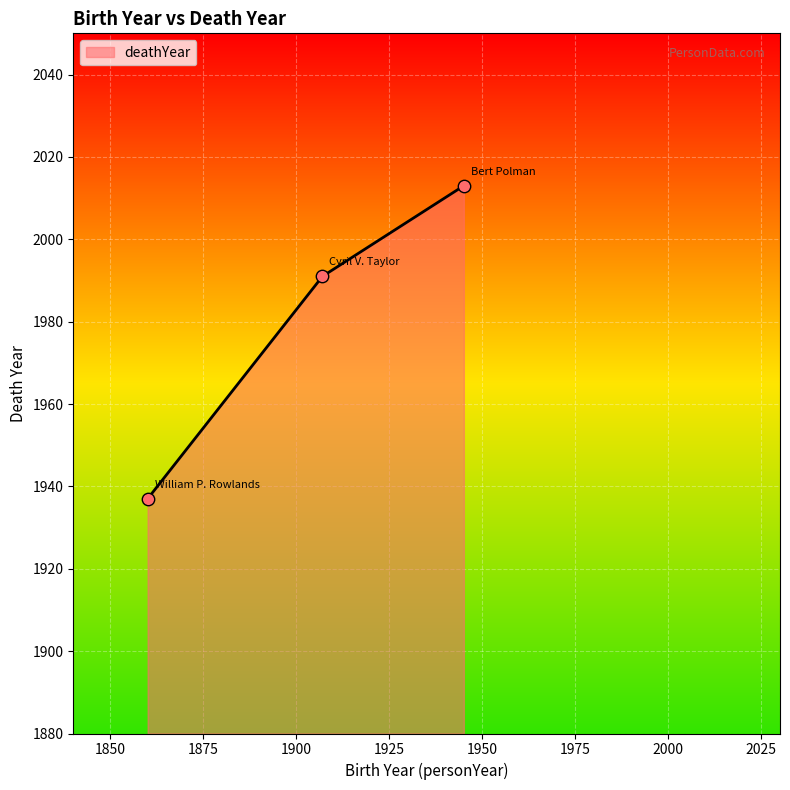

What is the greatest value displayed?

2013